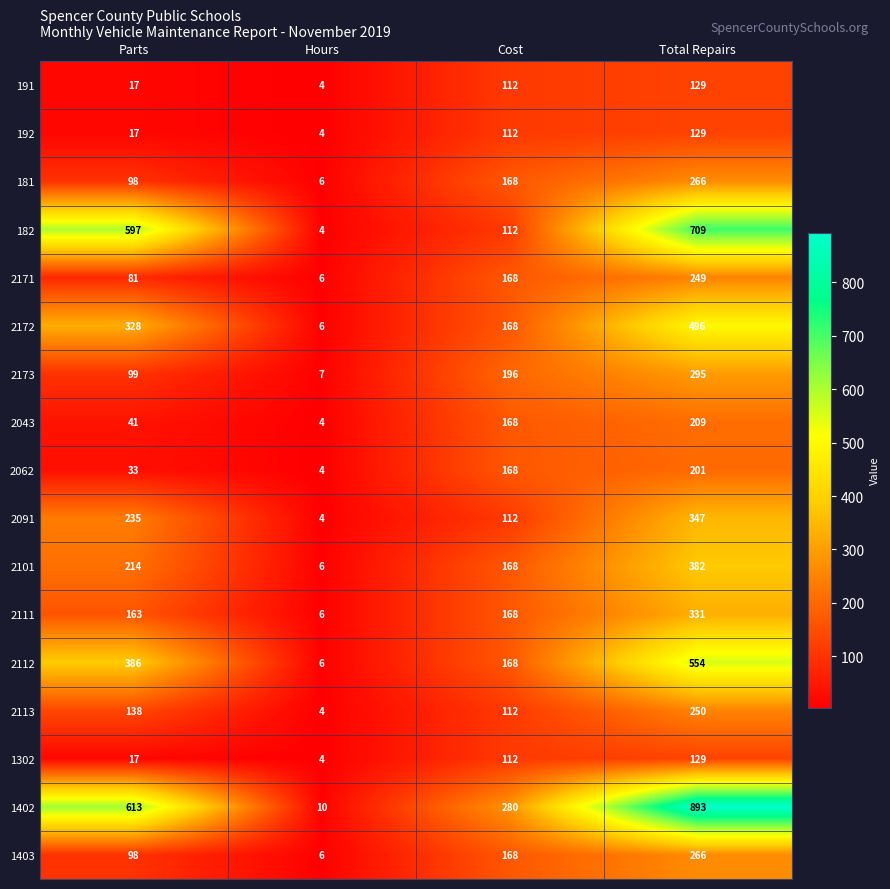

Count the 2101 values in the range 168 to 382.

3